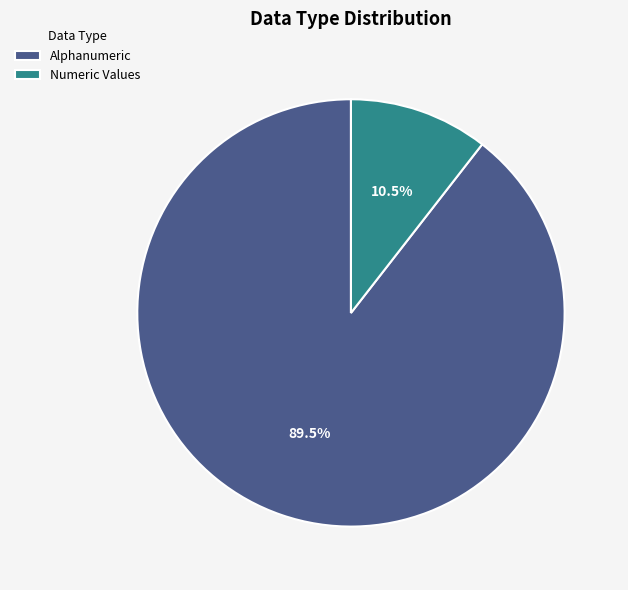

What is the total percentage of Numeric Values and Alphanumeric?

100.0%